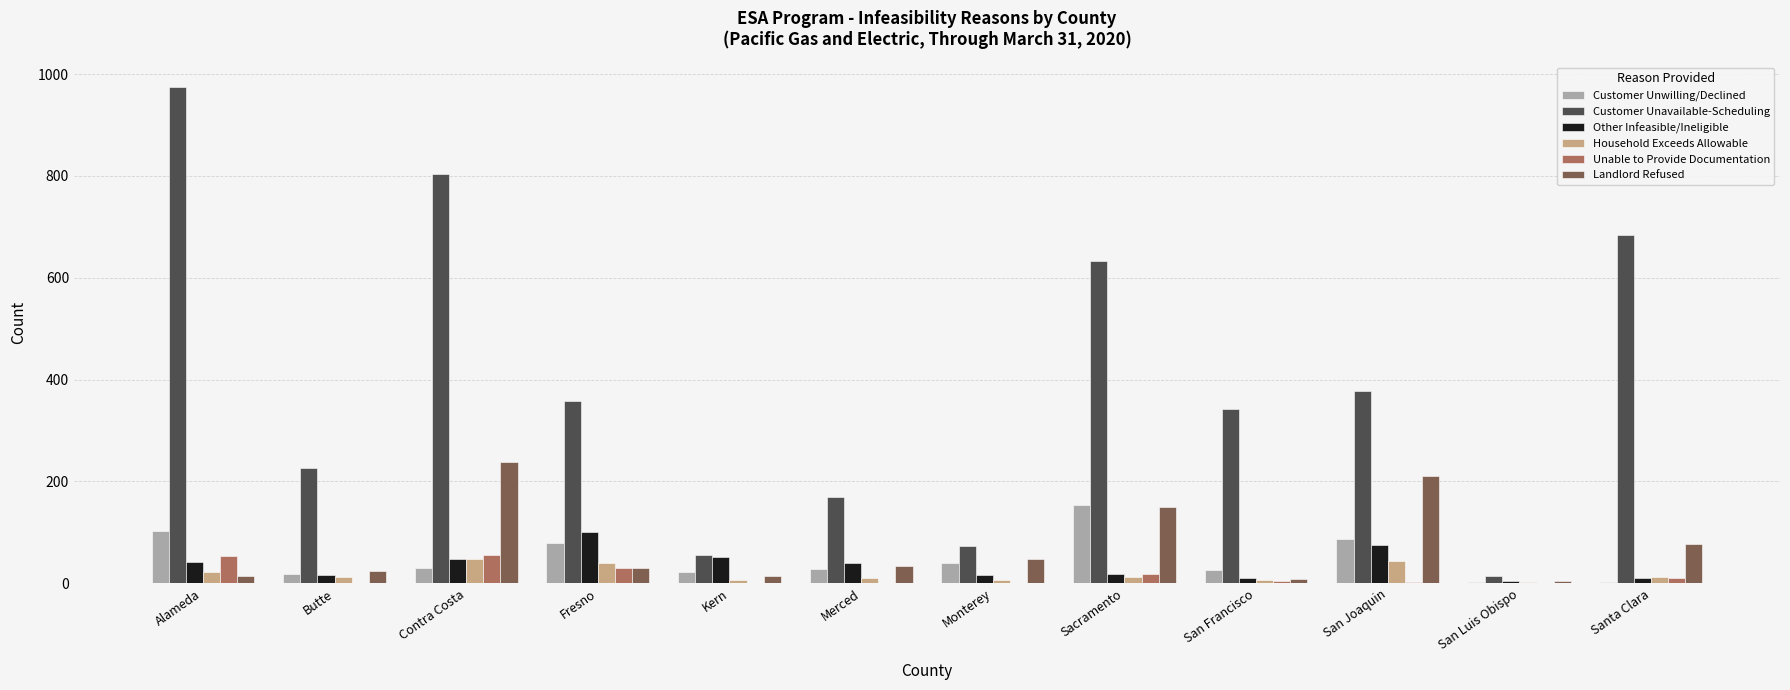

What is the sum of all Other Infeasible/Ineligible values?

432